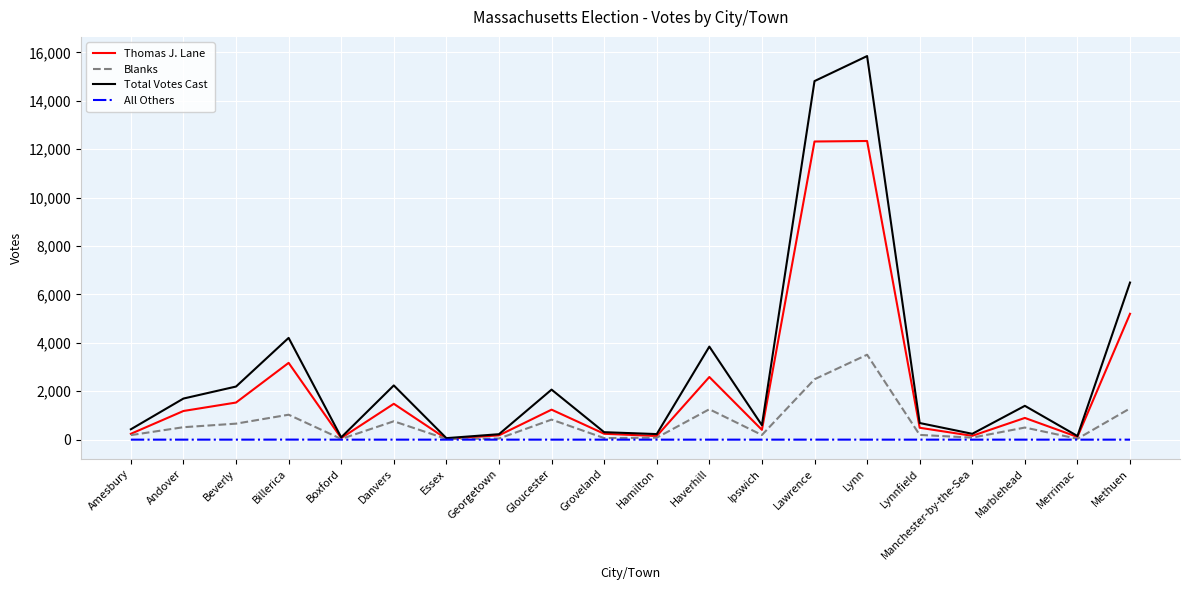

The value of Total Votes Cast at Marblehead is 2335. True or false?

False